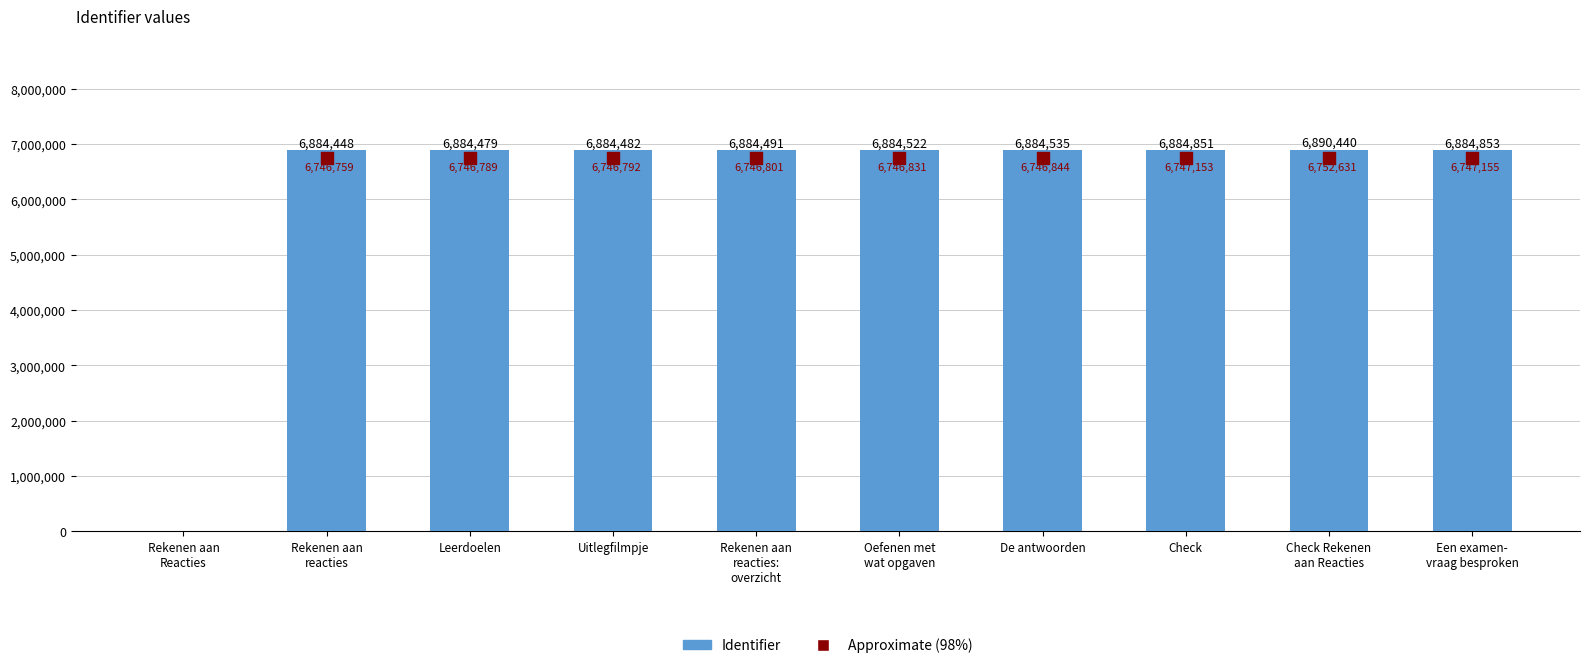

Which has a higher value, Uitlegfilmpje or De antwoorden?

De antwoorden